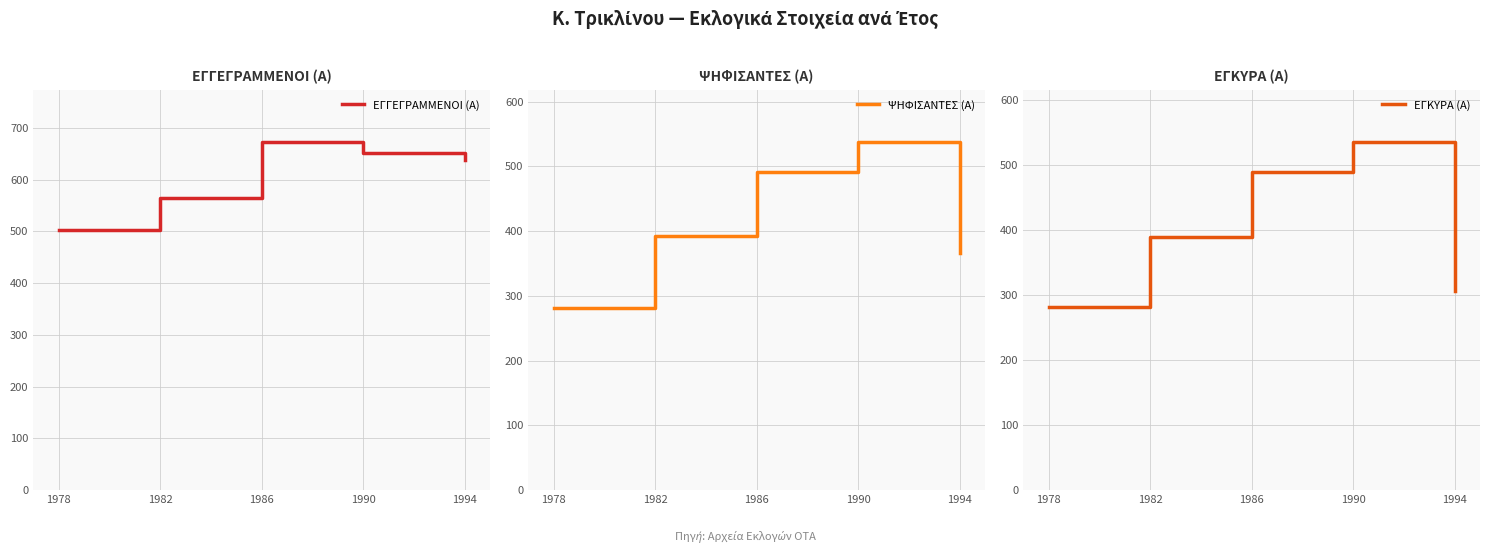

What are all the series names shown in the legend?

ΕΓΓΕΓΡΑΜΜΕΝΟΙ (Α), ΨΗΦΙΣΑΝΤΕΣ (Α), ΕΓΚΥΡΑ (Α)